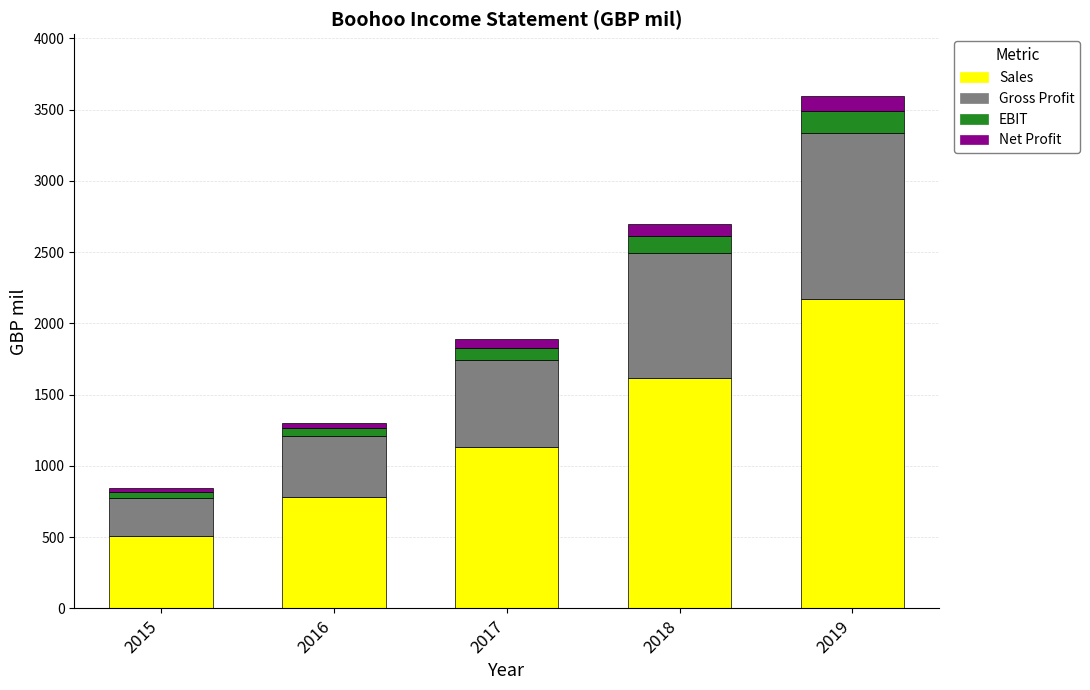

Is it true that Sales equals 2171.6 at 2019?

True